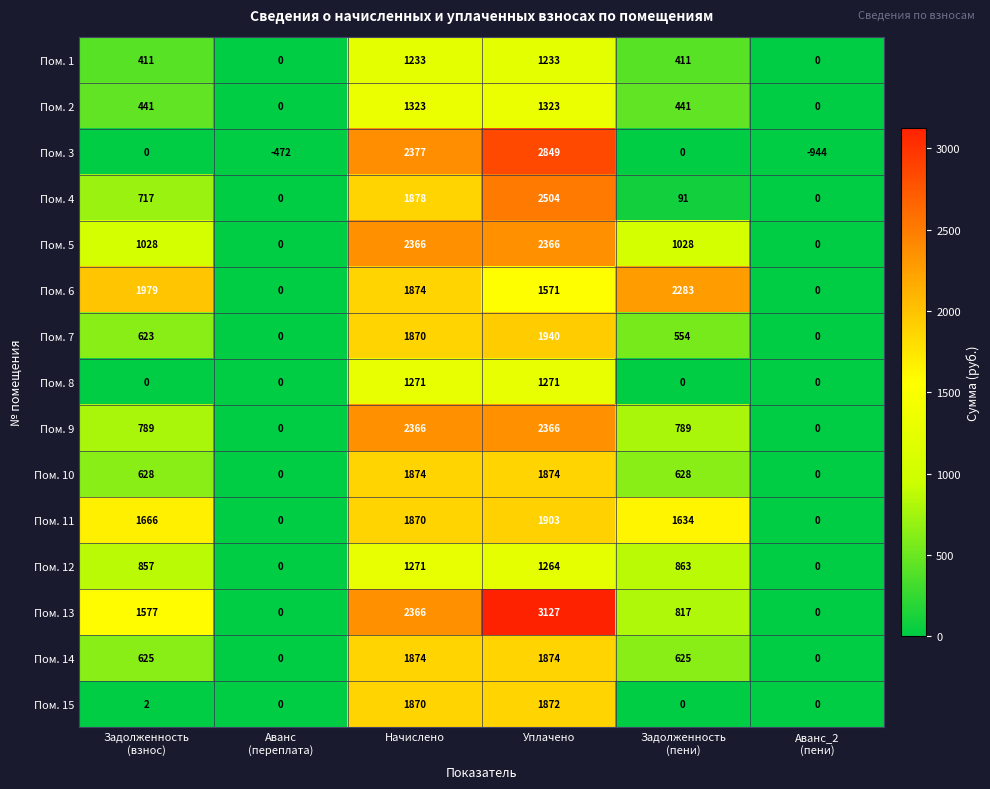

What is the difference between the second highest and minimum values in the Пом. 10 series?

1874